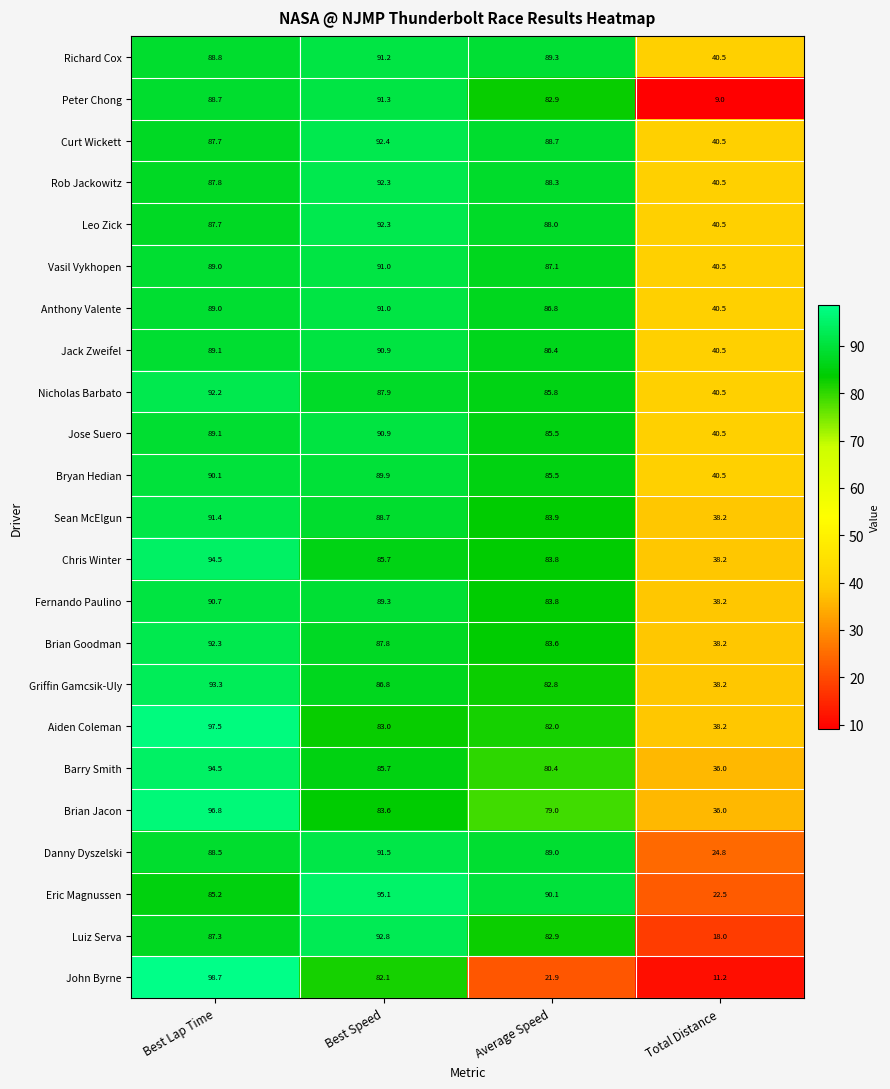

The John Byrne series shows 43.9 at Best Speed. True or false?

False